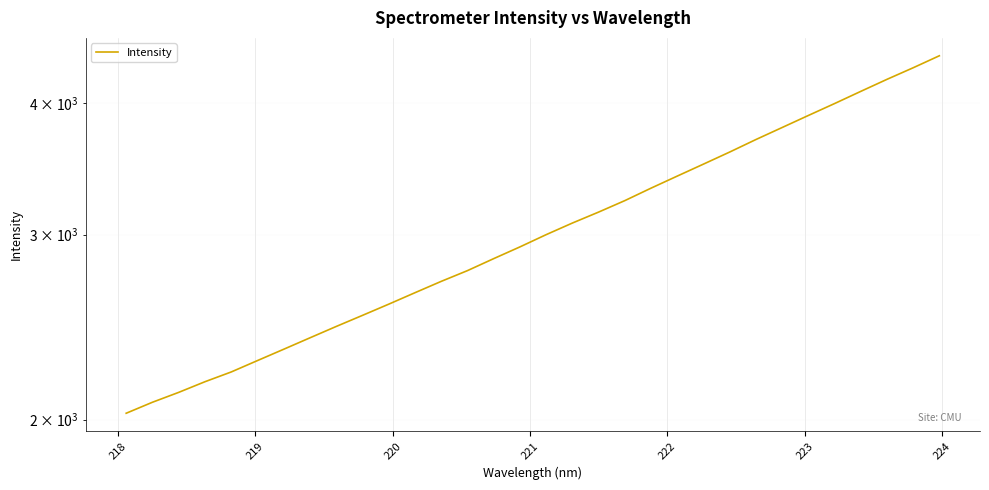

What is the sum of all values?

97804.0